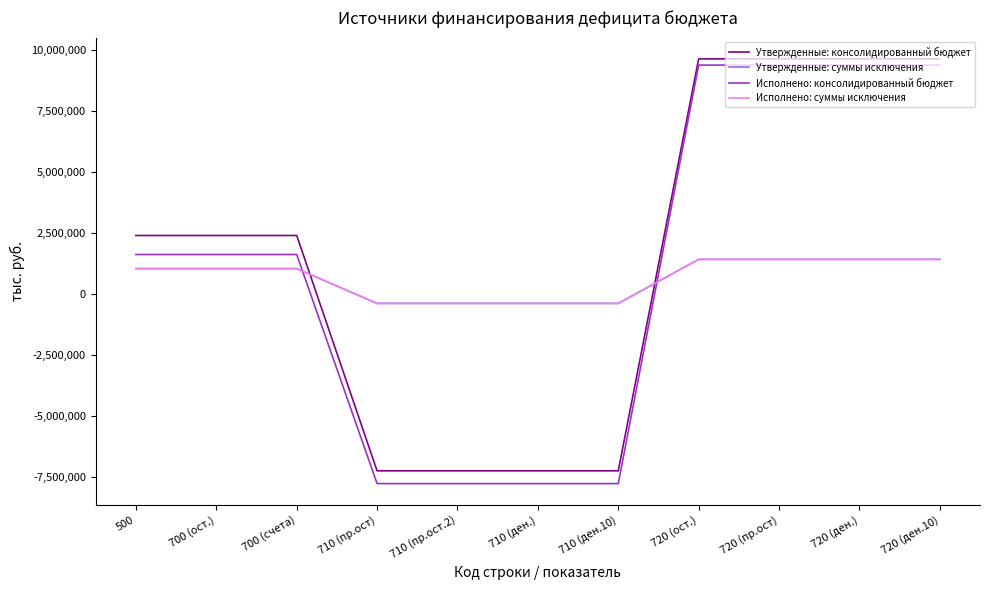

Does the chart display data point markers on the line(s)?

No